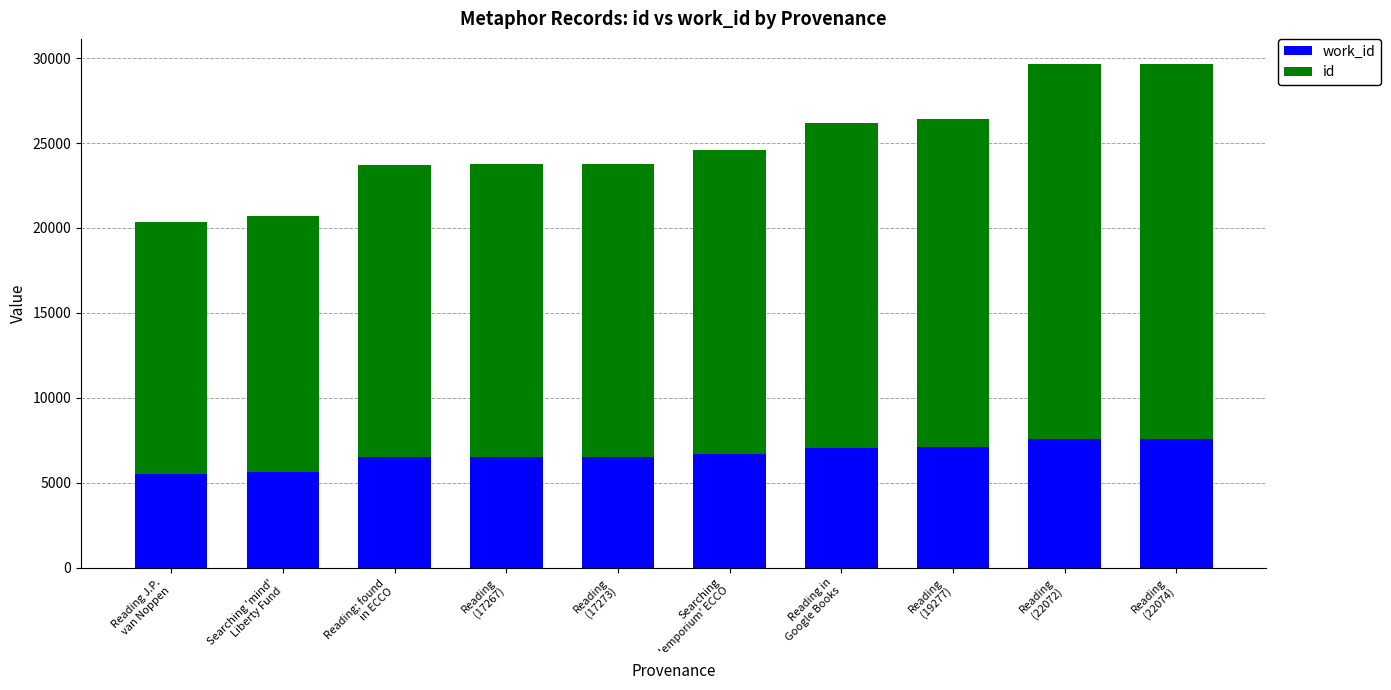

How many bars are there in total?

10